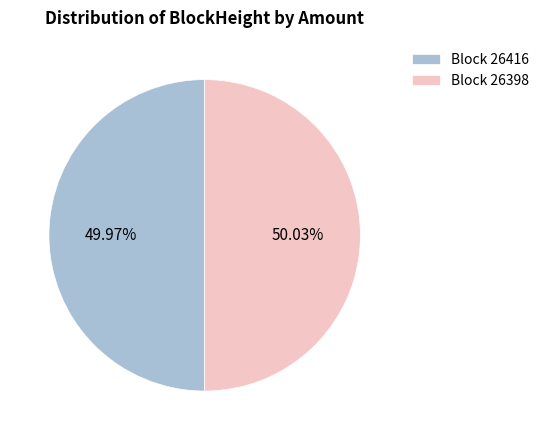

Is there a majority slice in this chart?

Yes